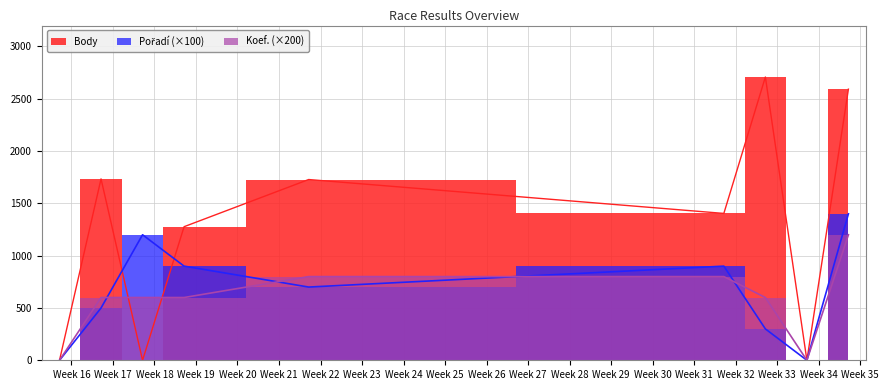

How many interior local valleys does the Body series have?

3